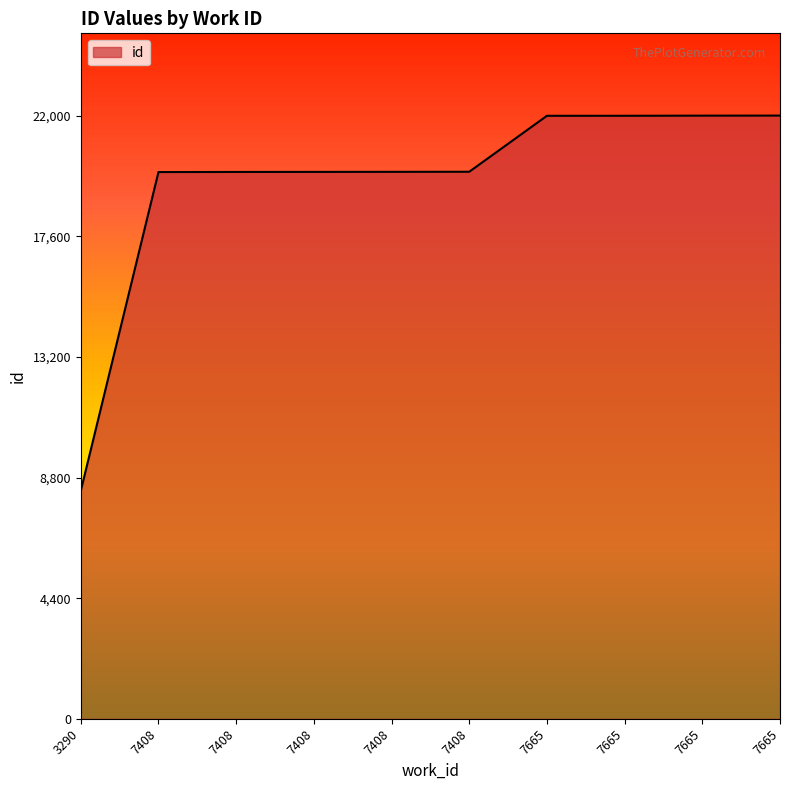

Does the chart have visible grid lines?

No